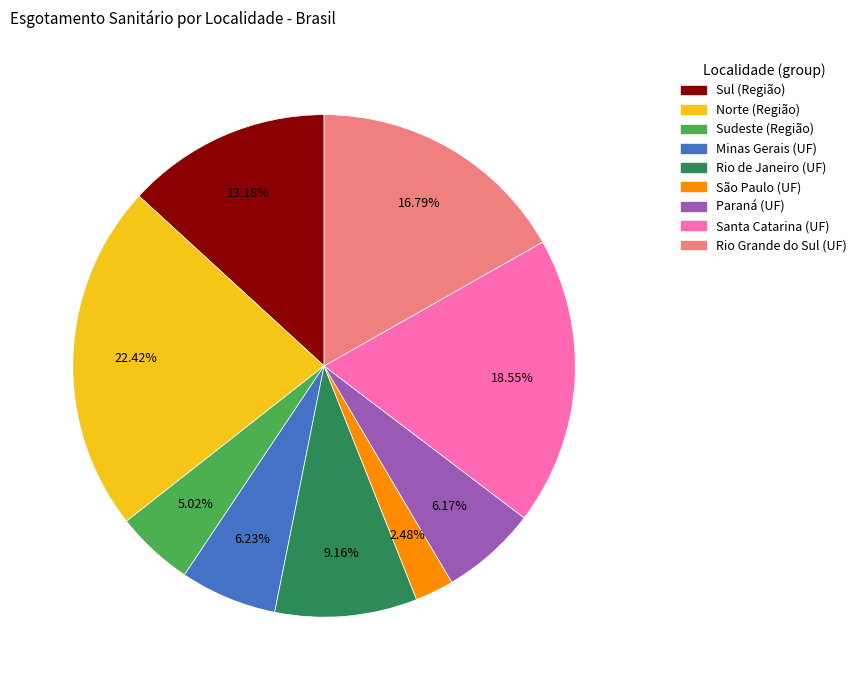

Combined, what portion of the pie is Paraná (UF) and Rio Grande do Sul (UF)?

23.0%